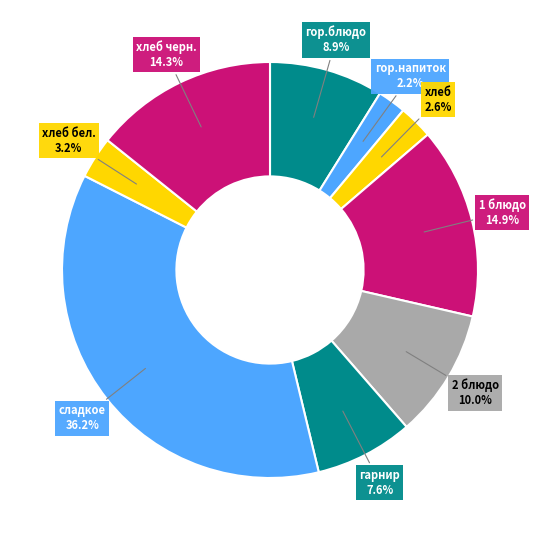

Count the number of slices in the pie.

9